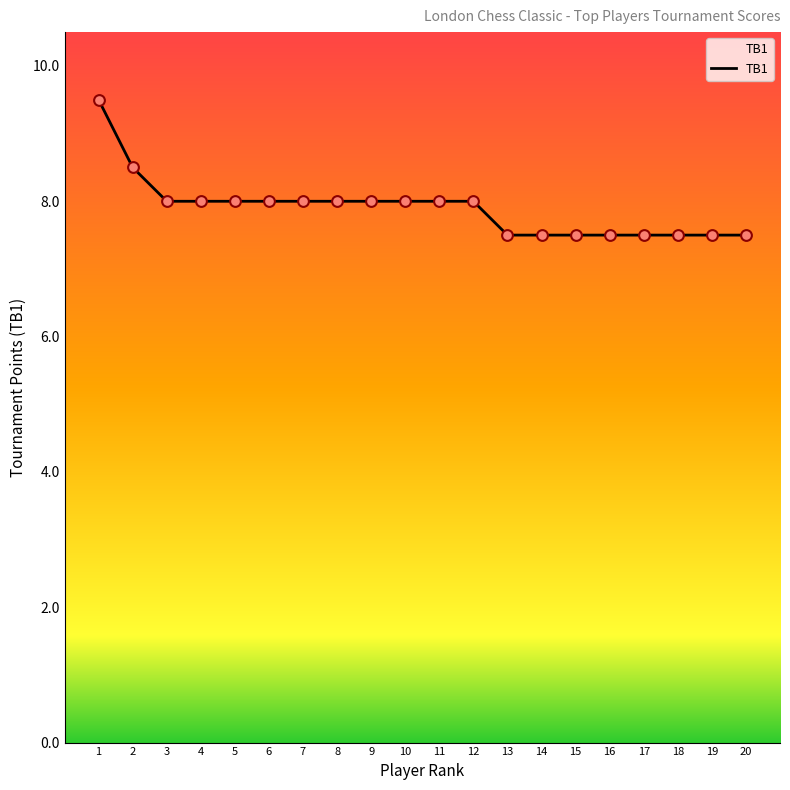

What is the ratio of the value at 8 to the value at 9?

1.0